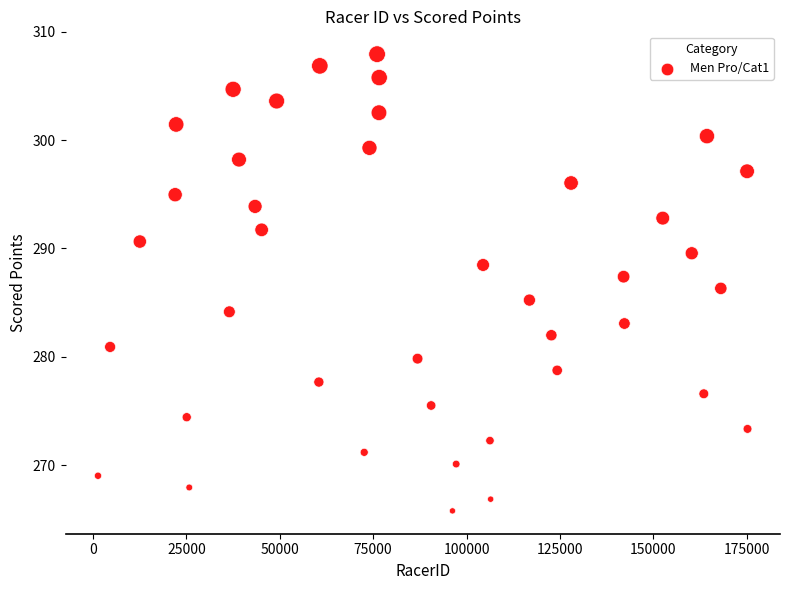

What is the range of Y values (max minus min)?

42.2